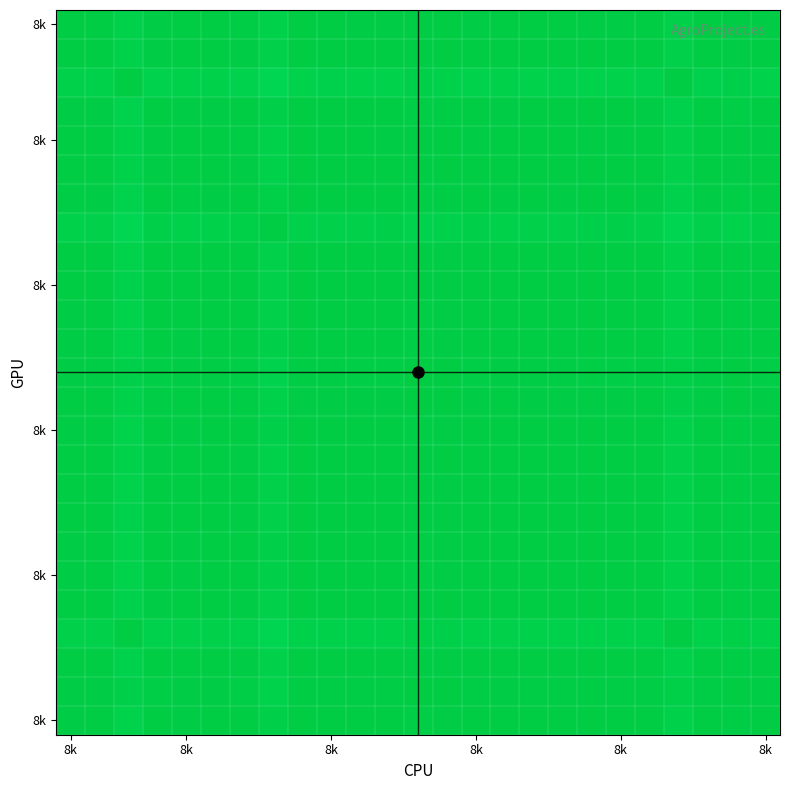

At how many categories does at least one series exceed 0?

25